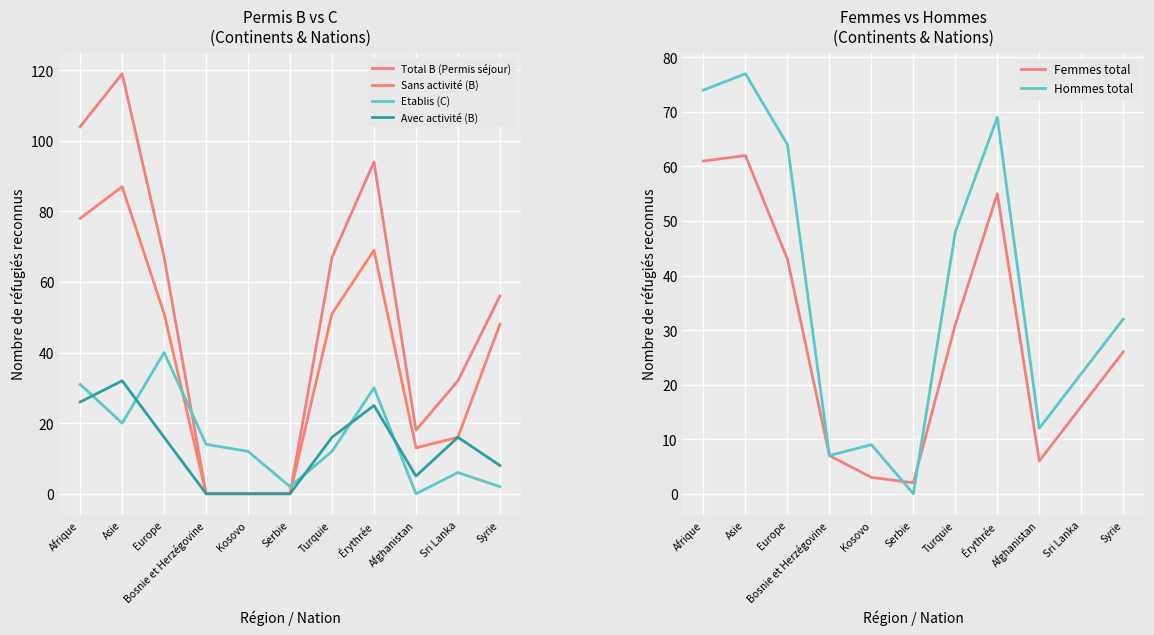

List the series in order of their peak value, highest first.

Total B (Permis séjour), Sans activité (B), Hommes total, Femmes total, Etablis (C), Avec activité (B)